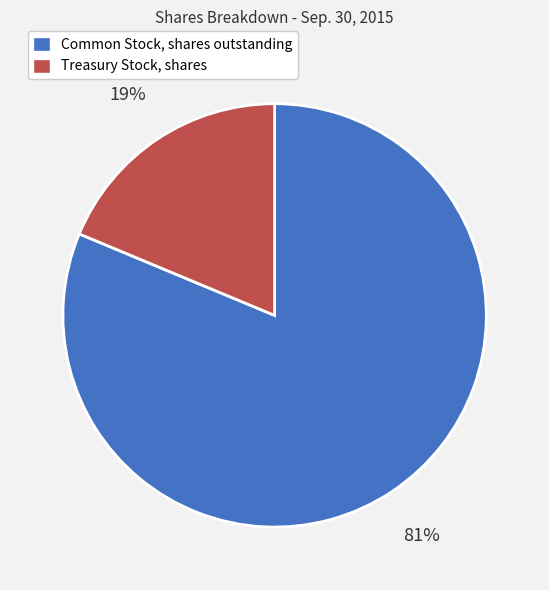

To the nearest percent, what is the average slice percentage?

50%